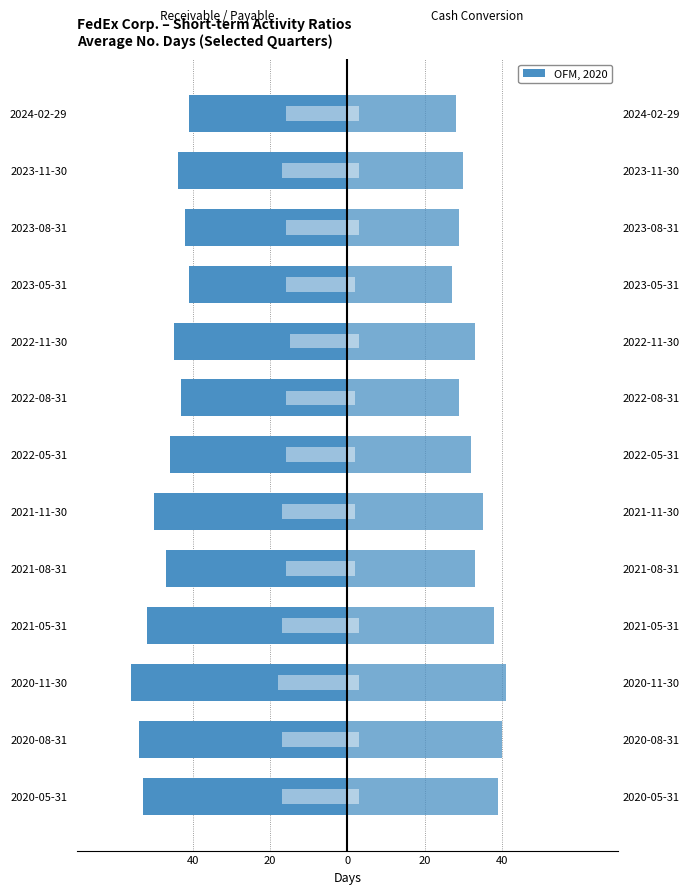

Is it true that Avg receivable collection period equals -46 at 2022-05-31?

True